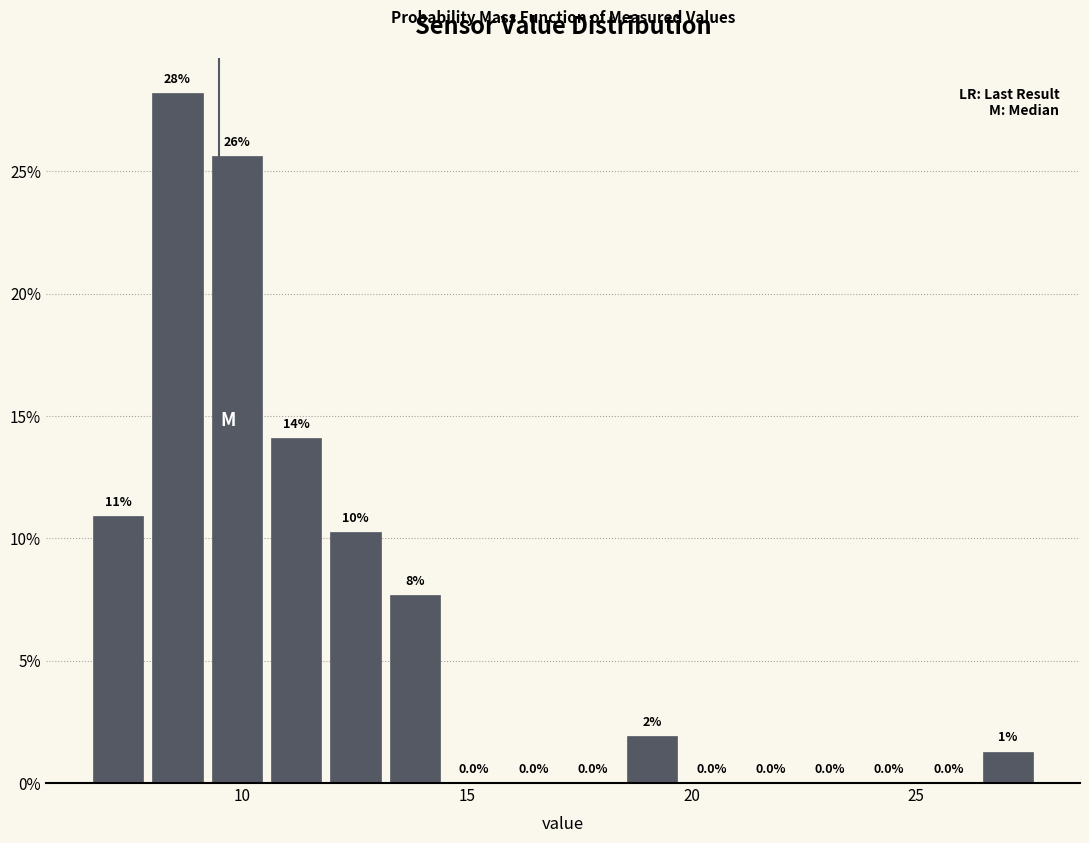

Around what value on the x-axis is the tallest bar? Give the approximate position of its centre, as read against the axis.

8.5